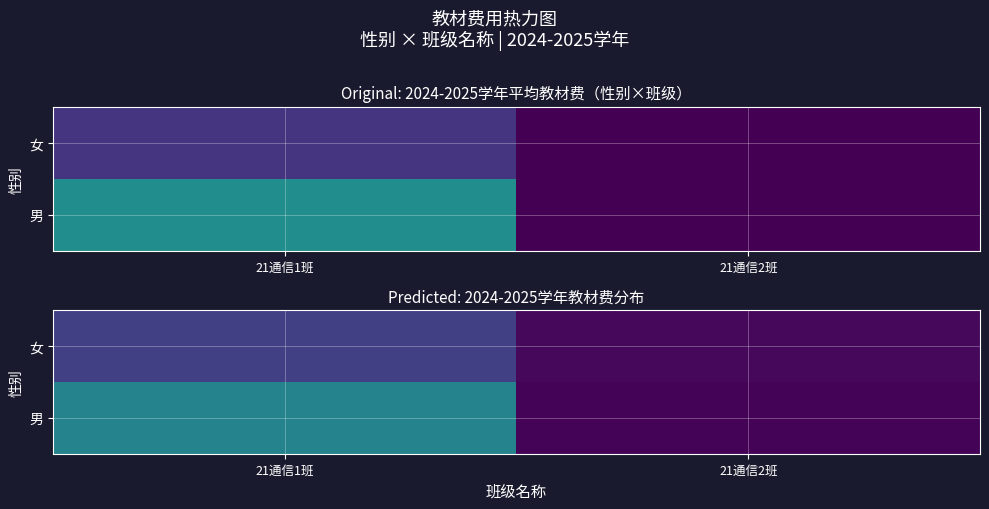

At which label does 女 reach its peak?

21通信1班